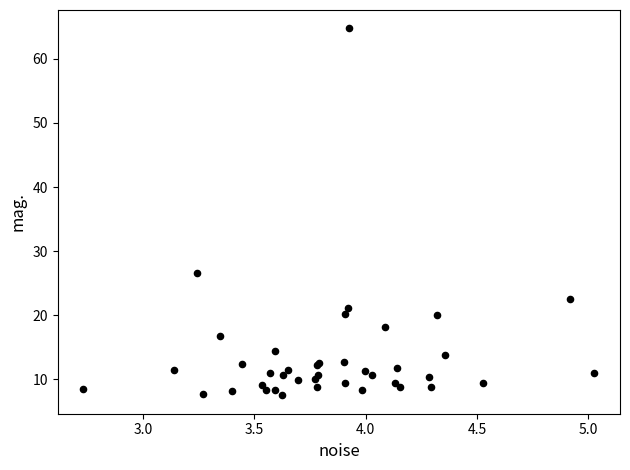

What Y value in the scatter plot is closest to 36?

26.5